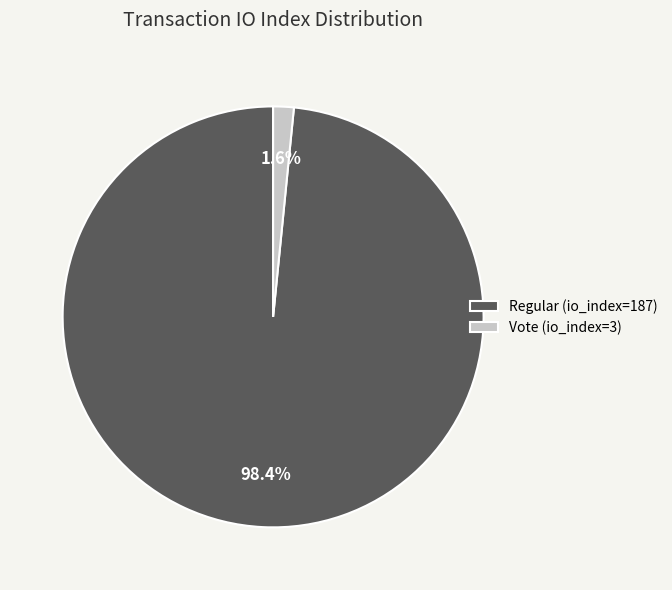

Which category has the biggest portion of the pie?

Regular (io_index=187)